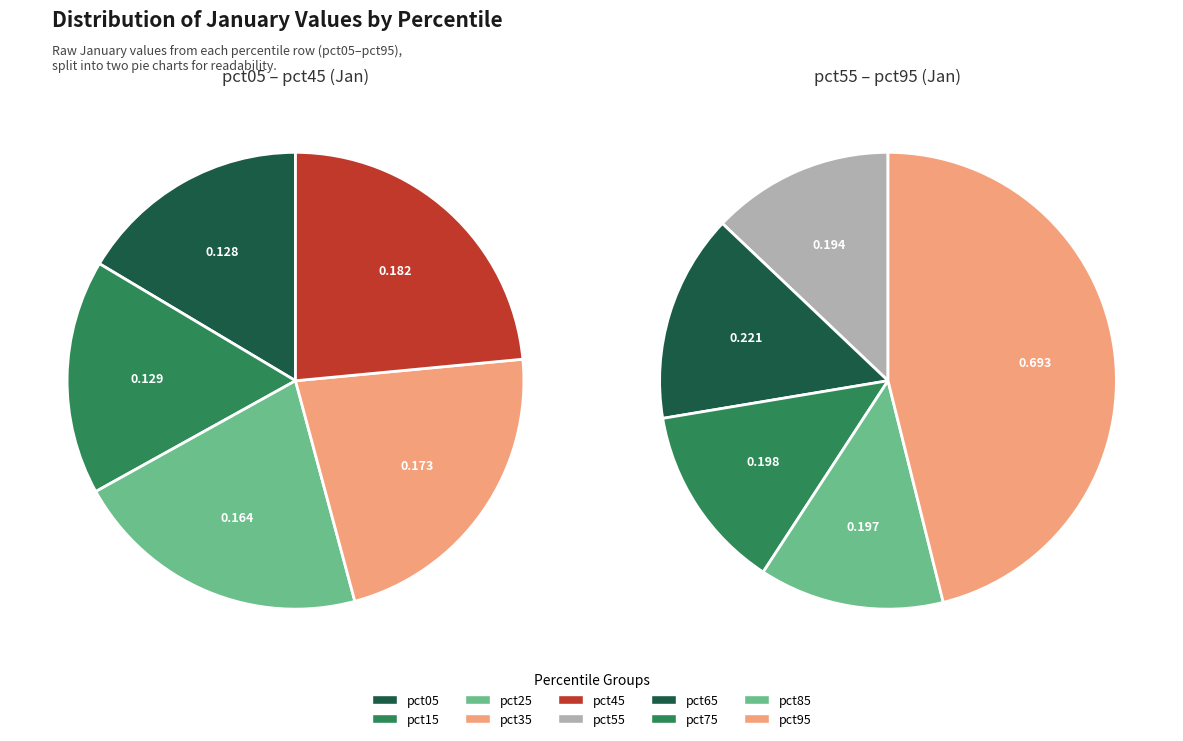

How many slices are in this pie chart?

10